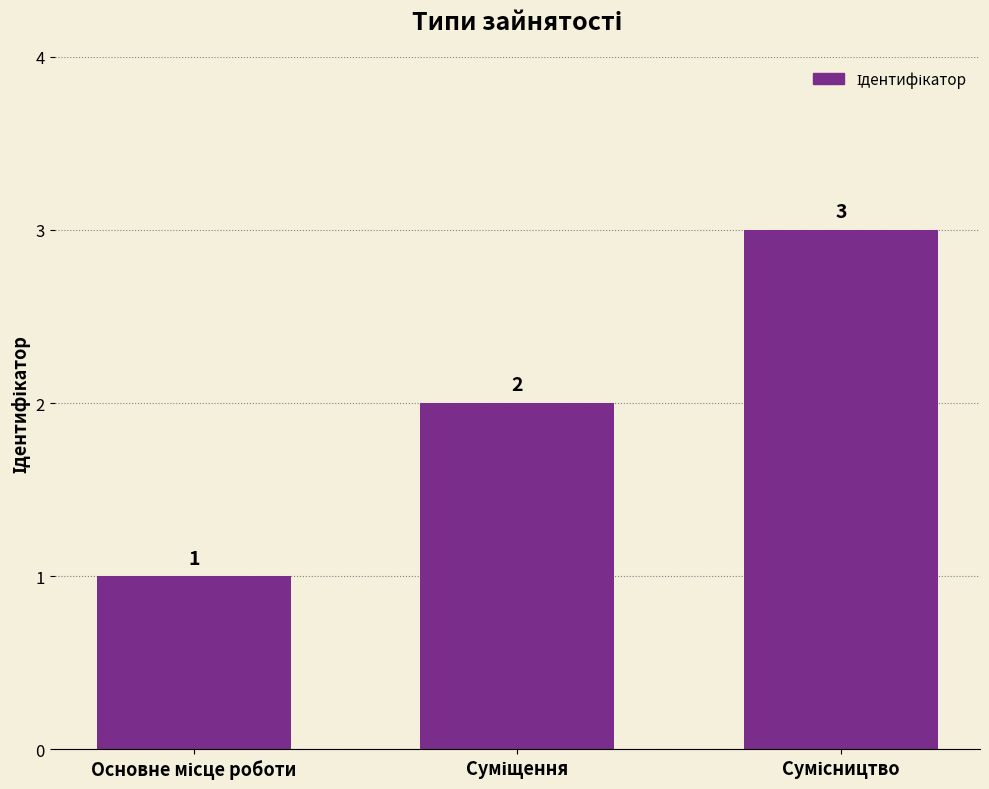

What is the value of the 1st bar from the left?

1